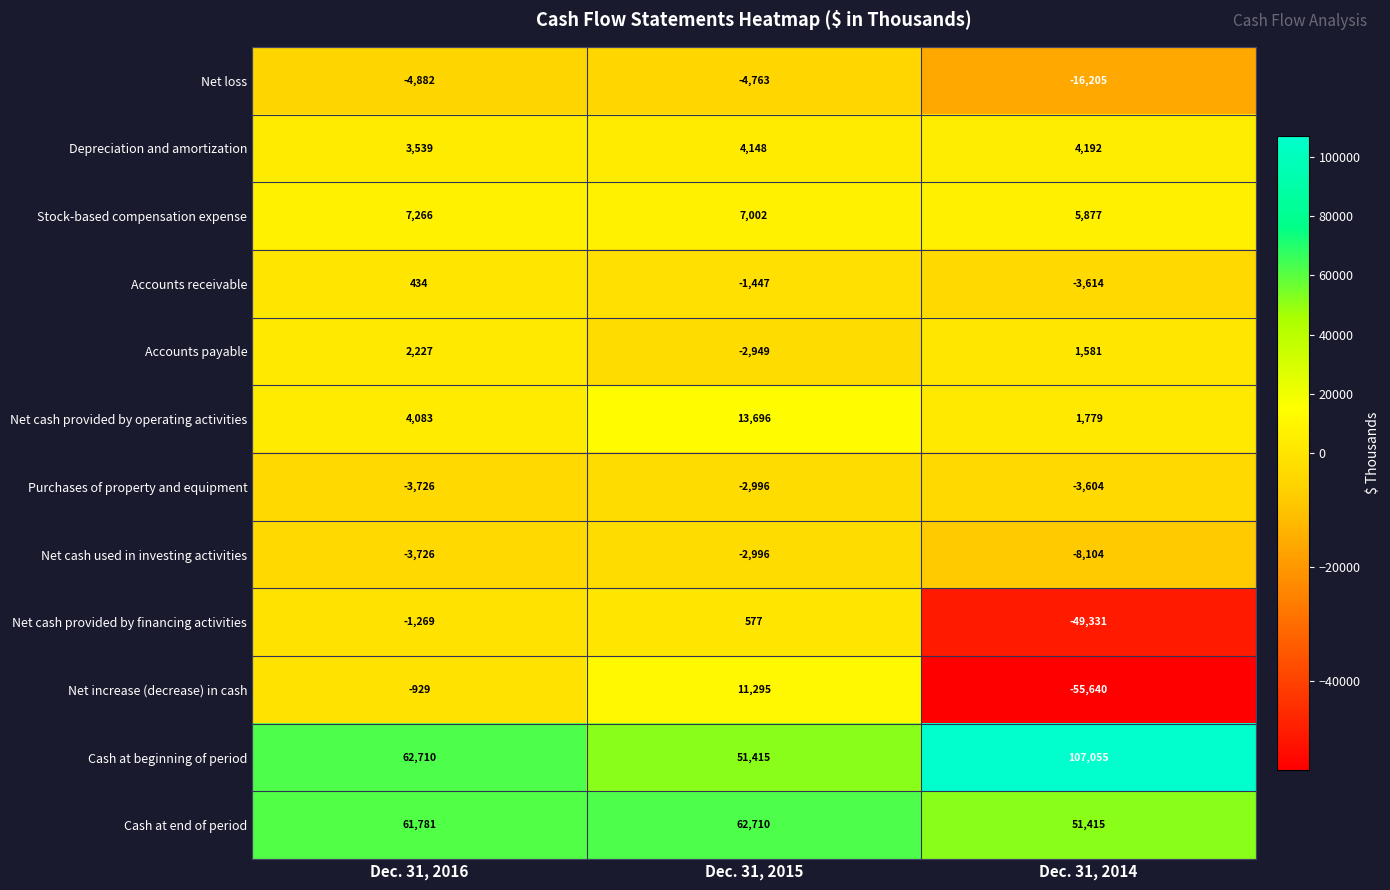

What is the smallest value displayed?

-55640